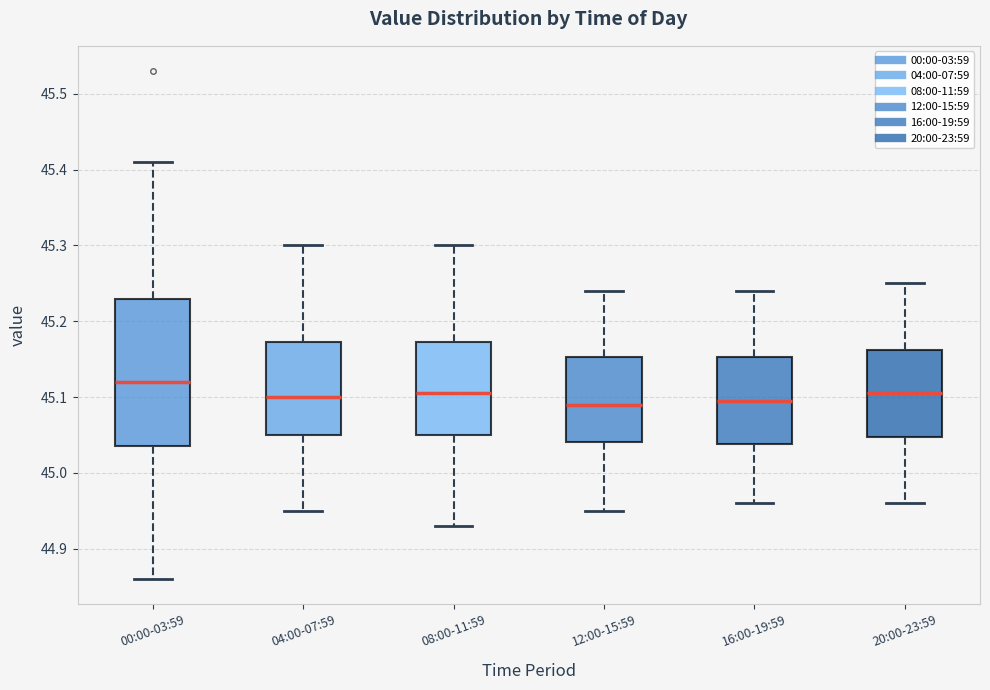

Where does the median line of the box for 12:00-15:59 sit on the y-axis? The values are not printed on the chart, so give them approximately, as read against the axis.

45.09